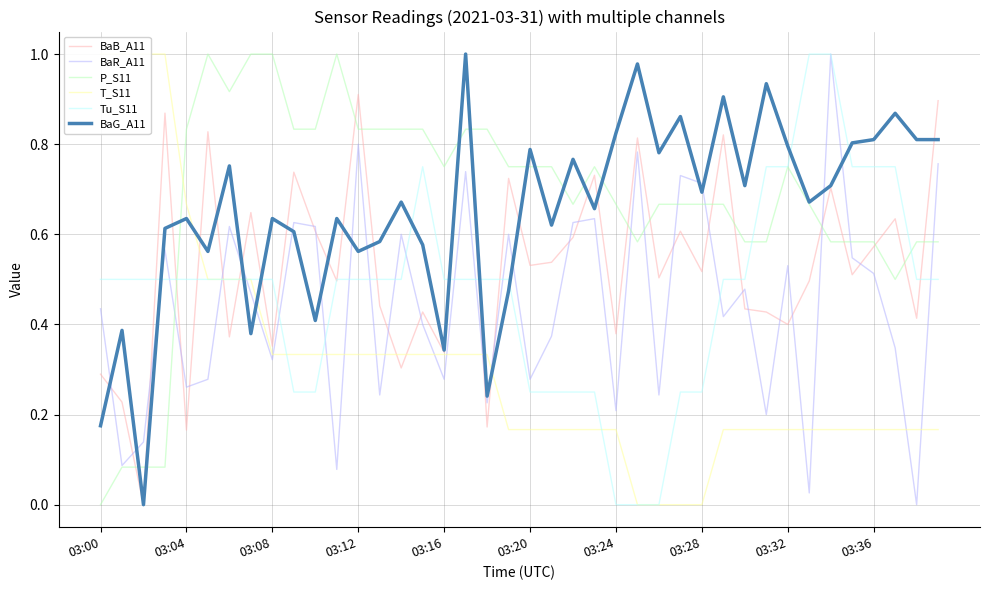

True or false: BaG_A11 and BaR_A11 cross at least once.

True